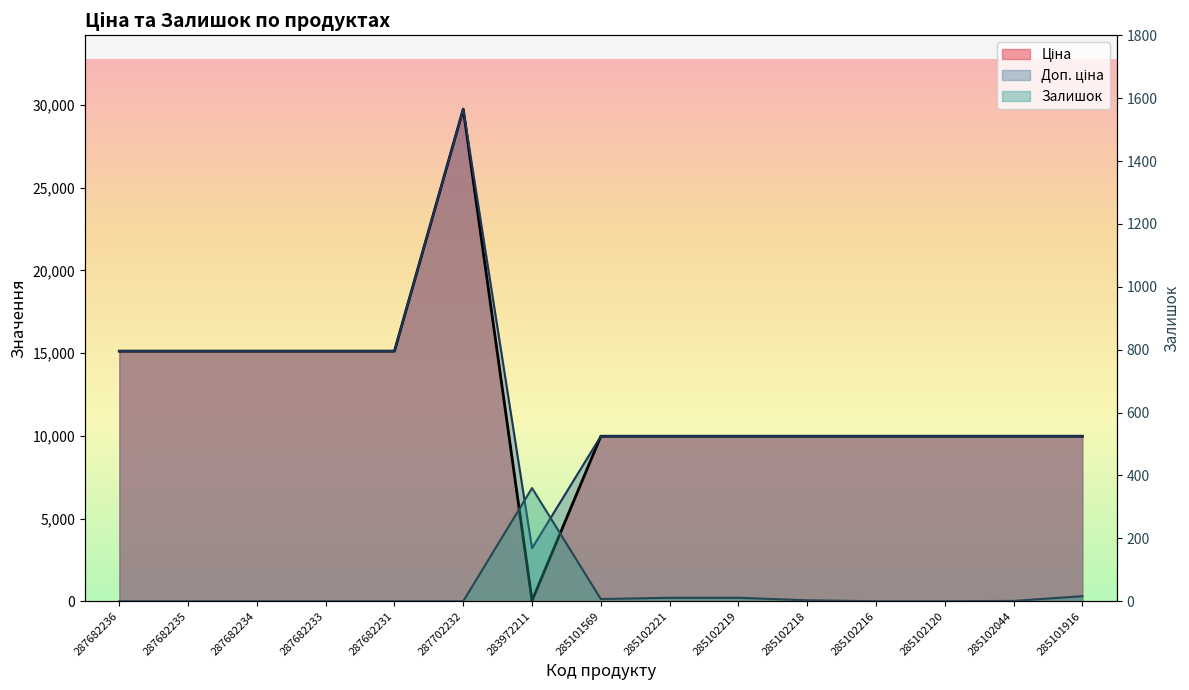

What is the total value across all series at 285102218?

19953.0